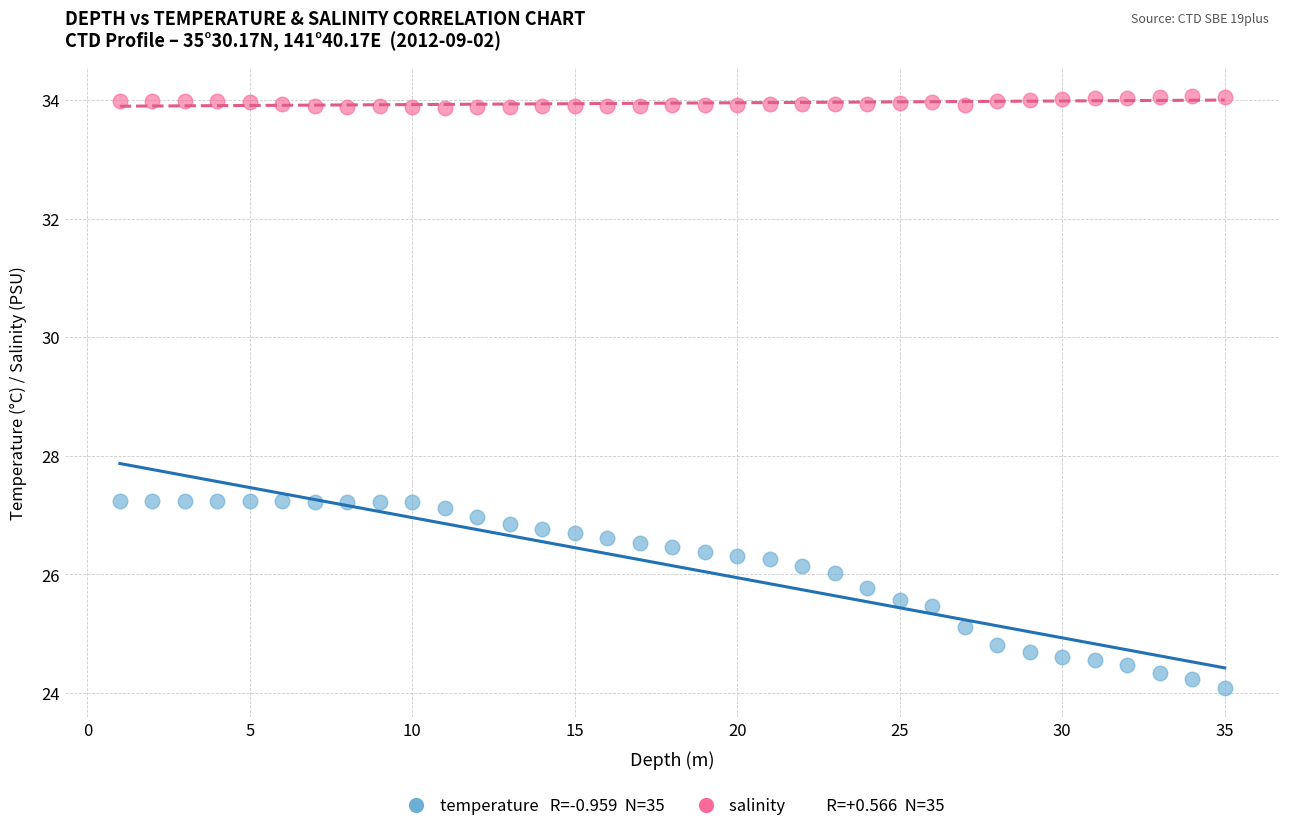

Across all data points, what is the range of Y values (max minus min)?

10.0